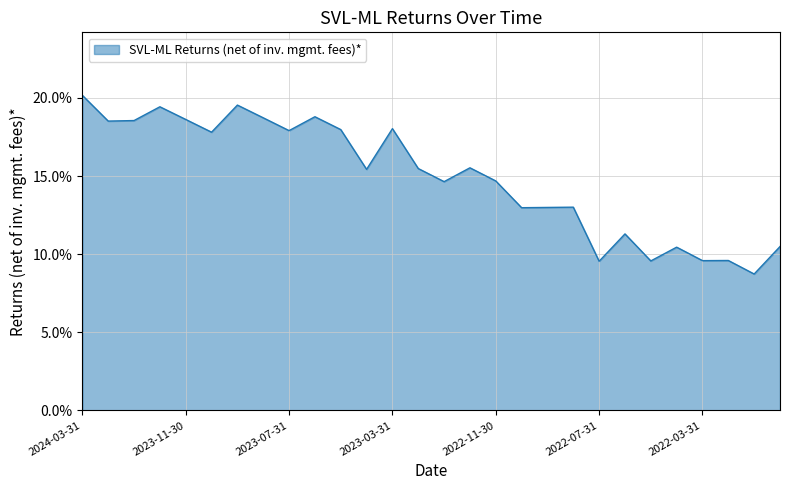

True or false: there are more than 2 points higher than both neighbors.

True